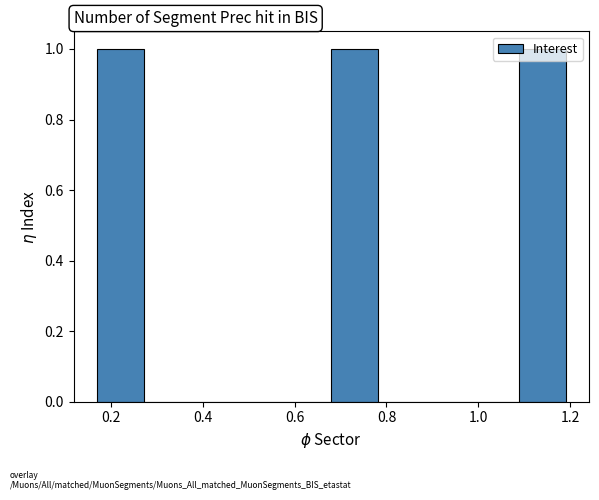

How tall is the bar that spans 1.088 to 1.190 on the x-axis? Neither the bar edges nor the heights are printed on the chart, so give them approximately, as read against the axes.

1